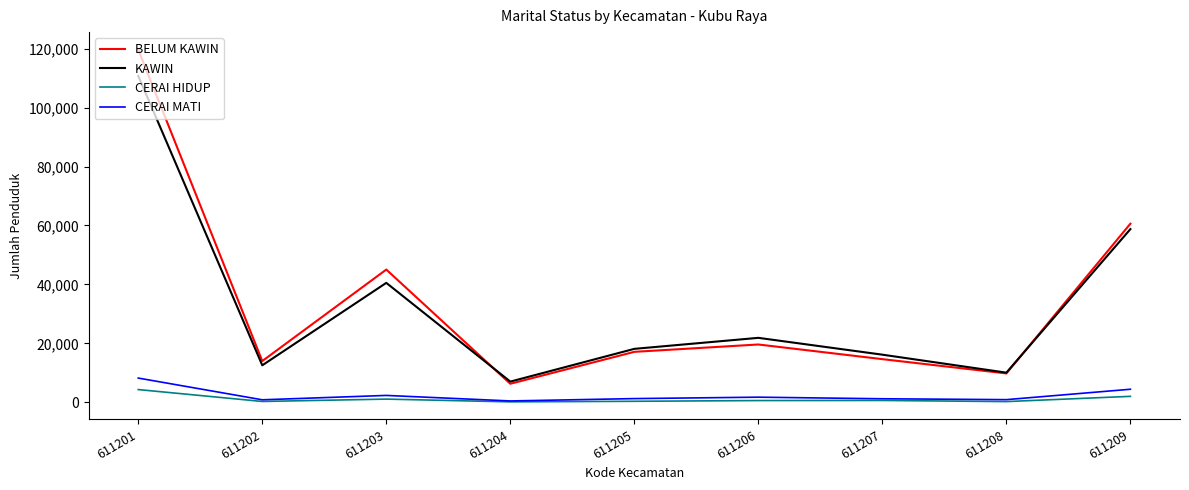

What is the difference between the maximum and minimum values in the CERAI HIDUP series?

4171